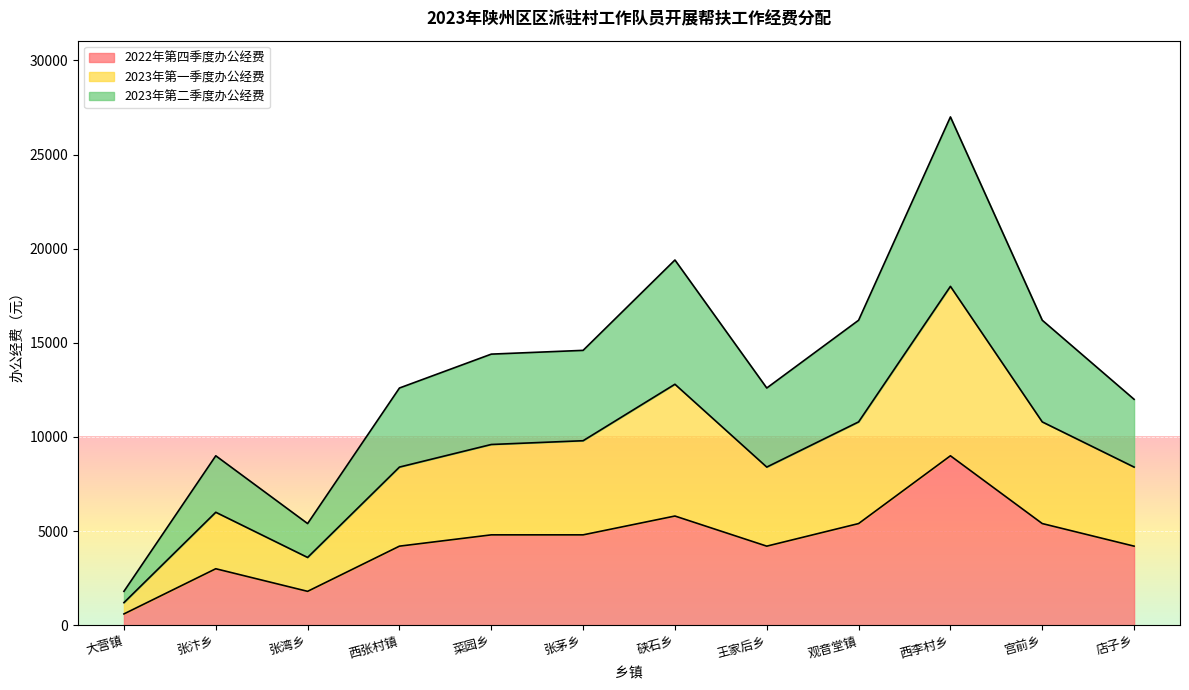

What is the spread (max minus min) of values at 西张村镇?

8400